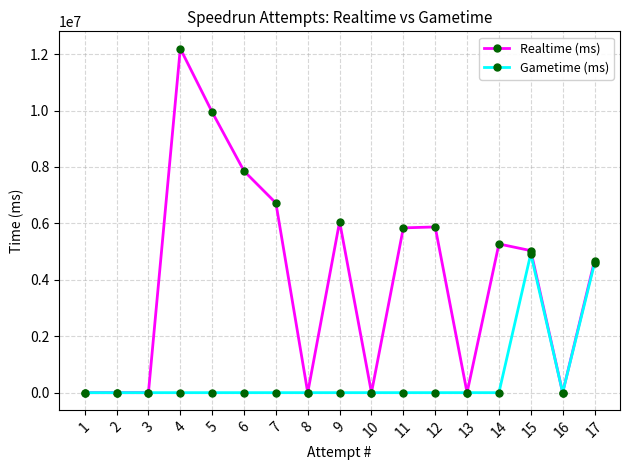

The value of Gametime (ms) at 15 is 4926317. True or false?

True